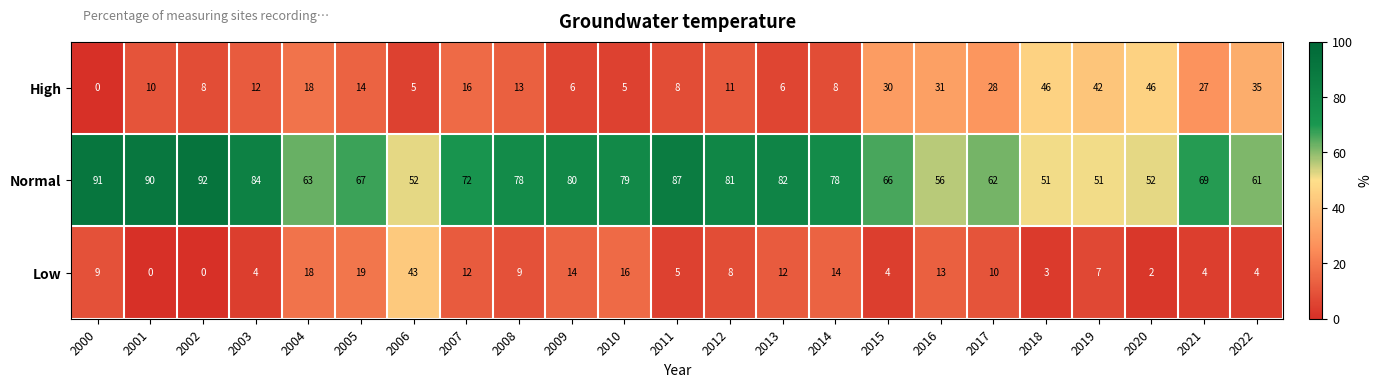

True or false: High has a value of 6 at 2007.

False